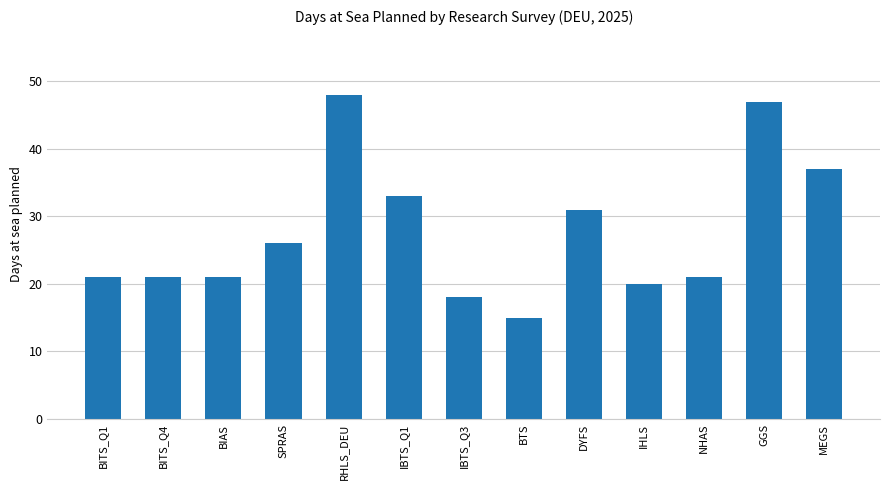

At which category does the chart reach its peak across all series?

RHLS_DEU